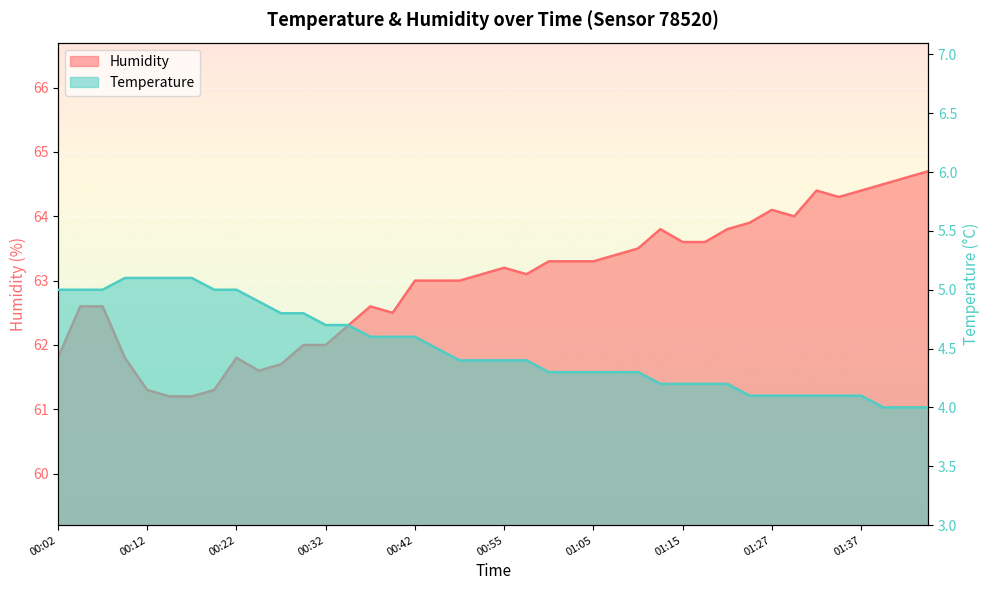

What is the difference between the maximum and minimum values in the Humidity series?

3.5